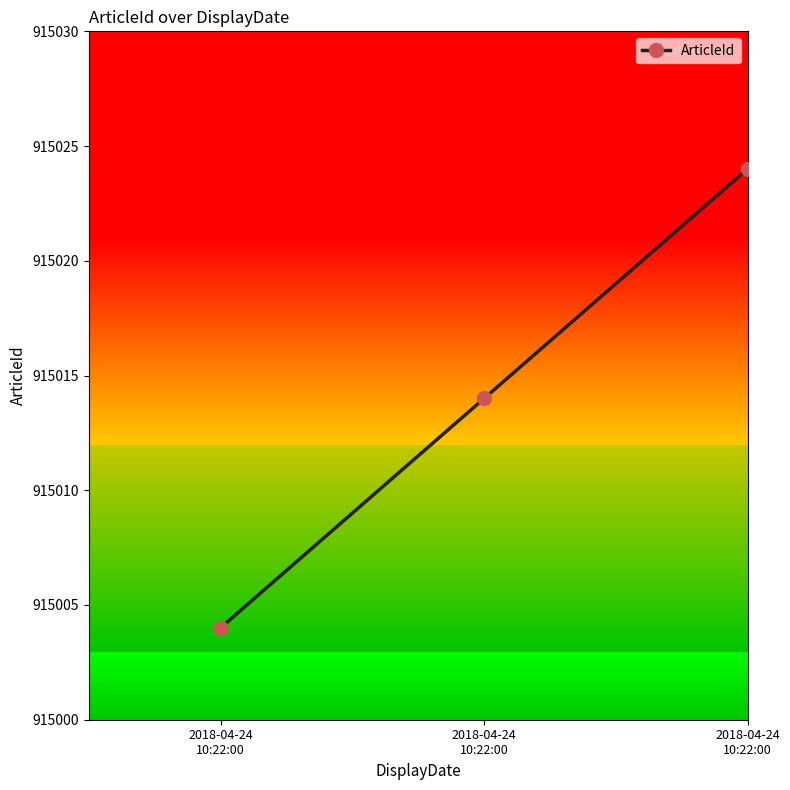

What is the label of the 1st point from the right?

2018-04-24
10:22:00